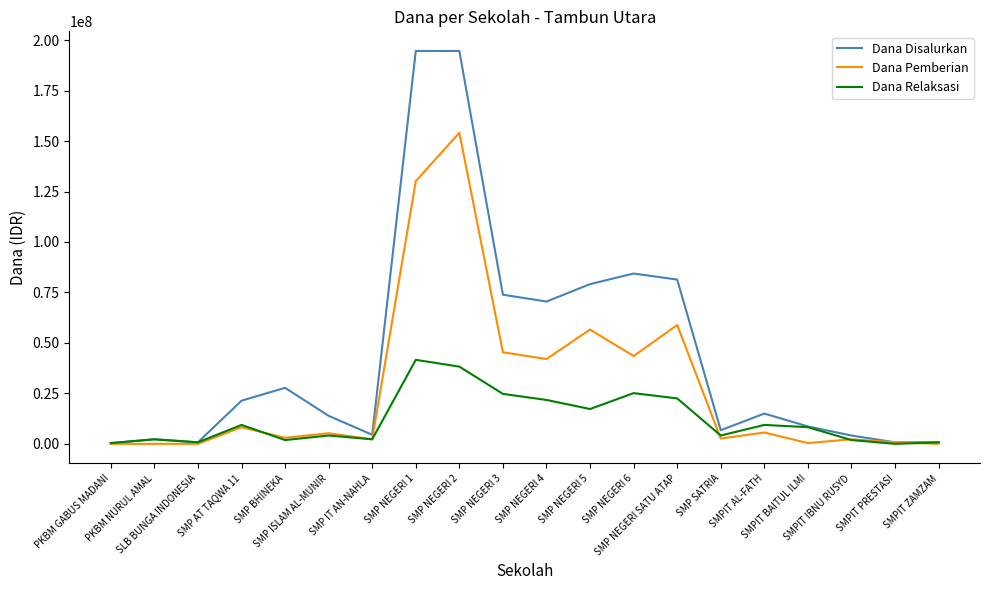

Which series has the largest total across all categories?

Dana Disalurkan